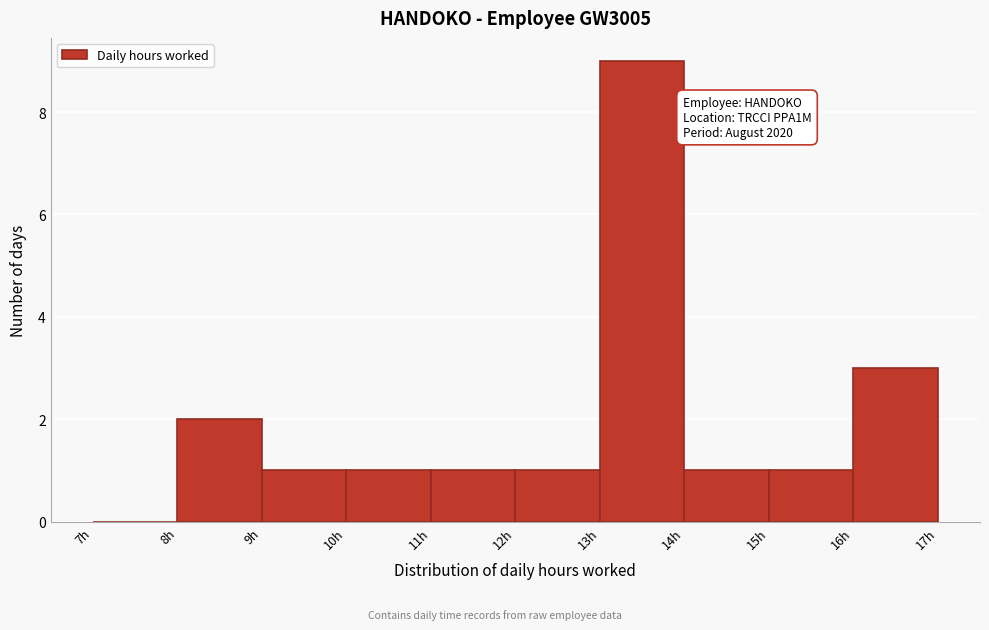

Which range on the x-axis has the tallest bar?

13 to 14